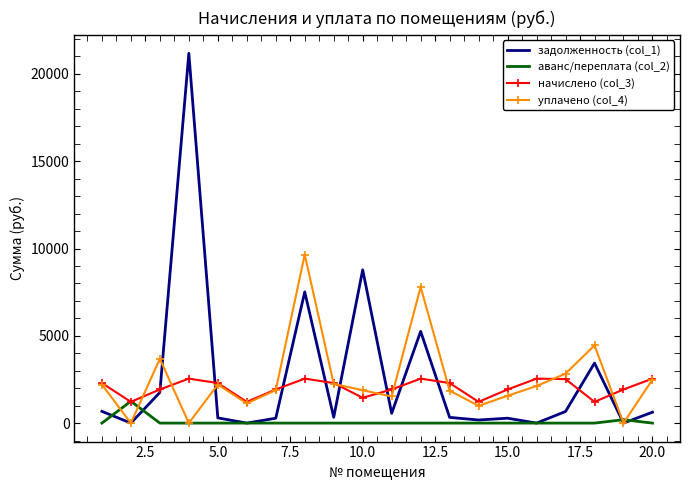

Which series has the widest spread of values?

задолженность (col_1)